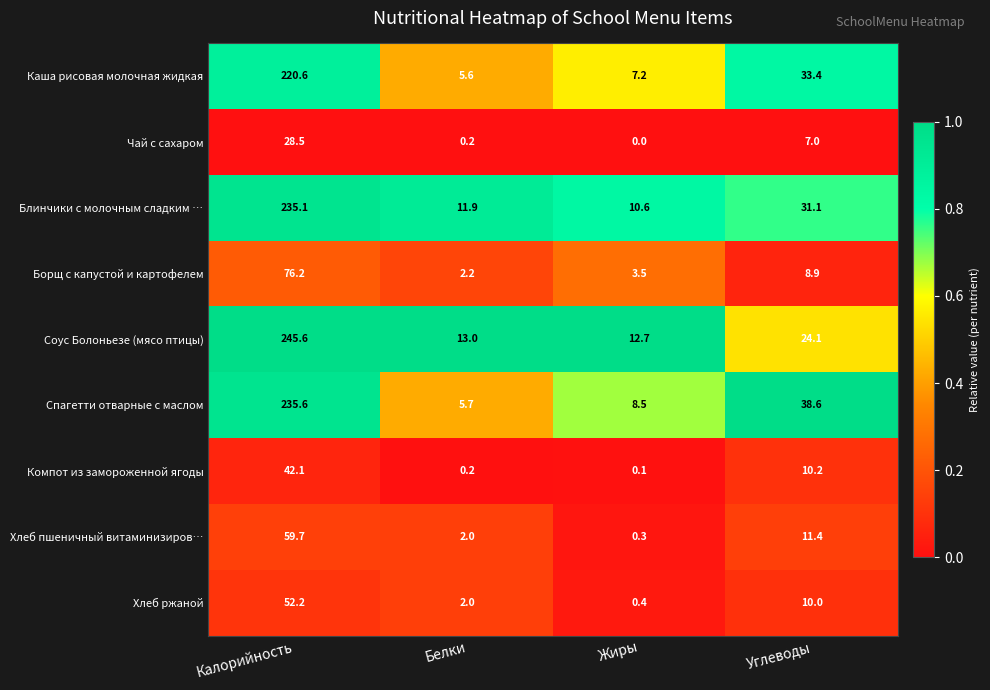

At which category is the sum across all series the highest?

Калорийность